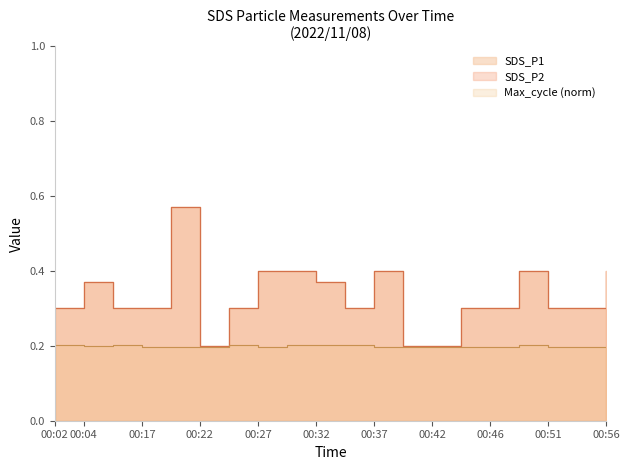

True or false: Max_cycle_norm and SDS_P1 intersect in this chart.

False